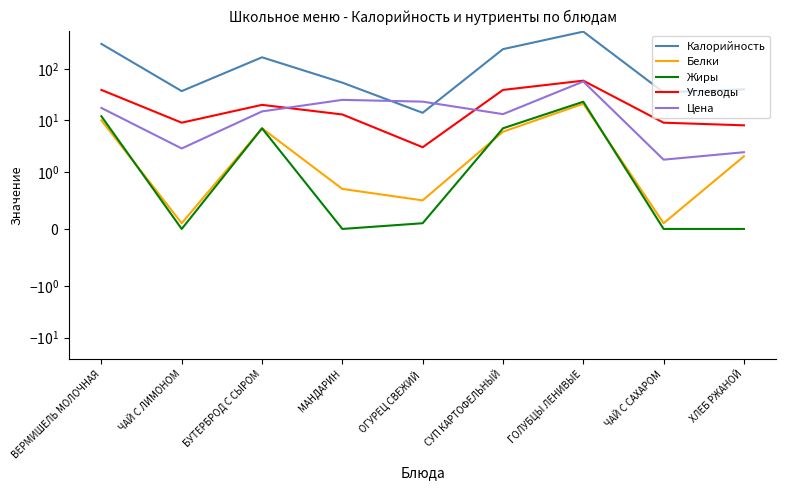

Which has a higher value, ОГУРЕЦ СВЕЖИЙ or БУТЕРБРОД С СЫРОМ?

БУТЕРБРОД С СЫРОМ